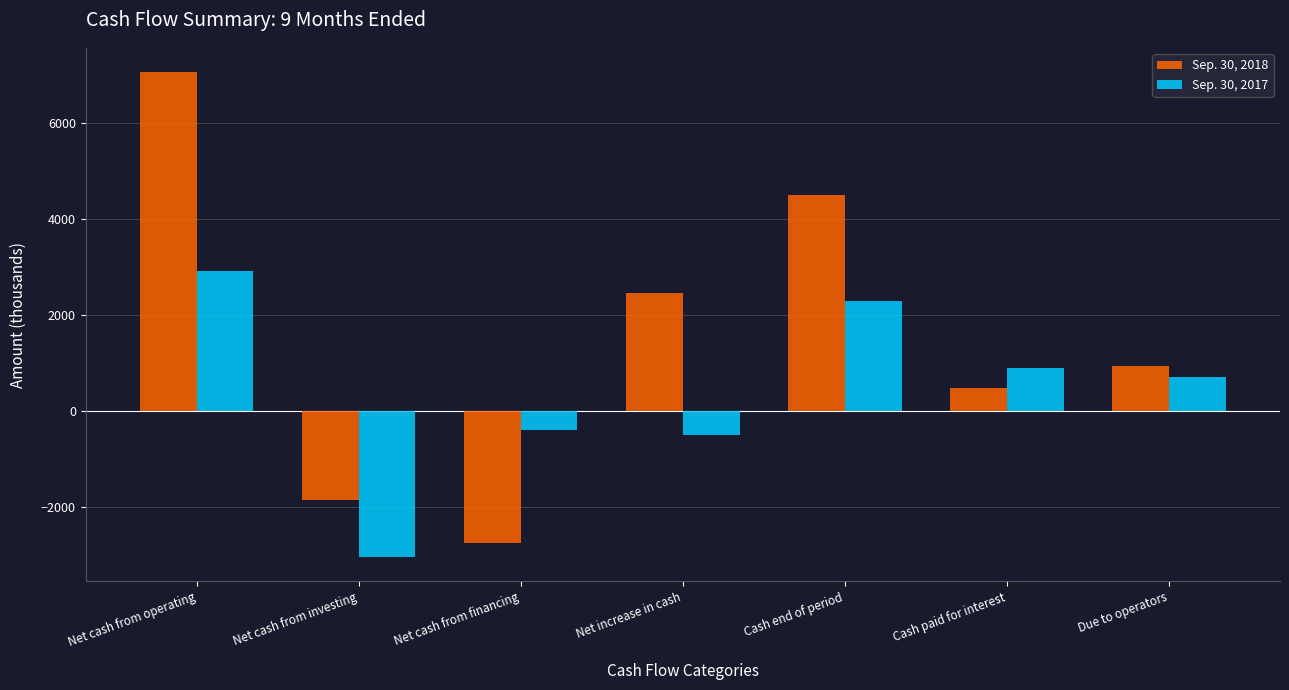

List the labels in order of Sep. 30, 2017 value, largest first.

Net cash from operating, Cash end of period, Cash paid for interest, Due to operators, Net cash from financing, Net increase in cash, Net cash from investing